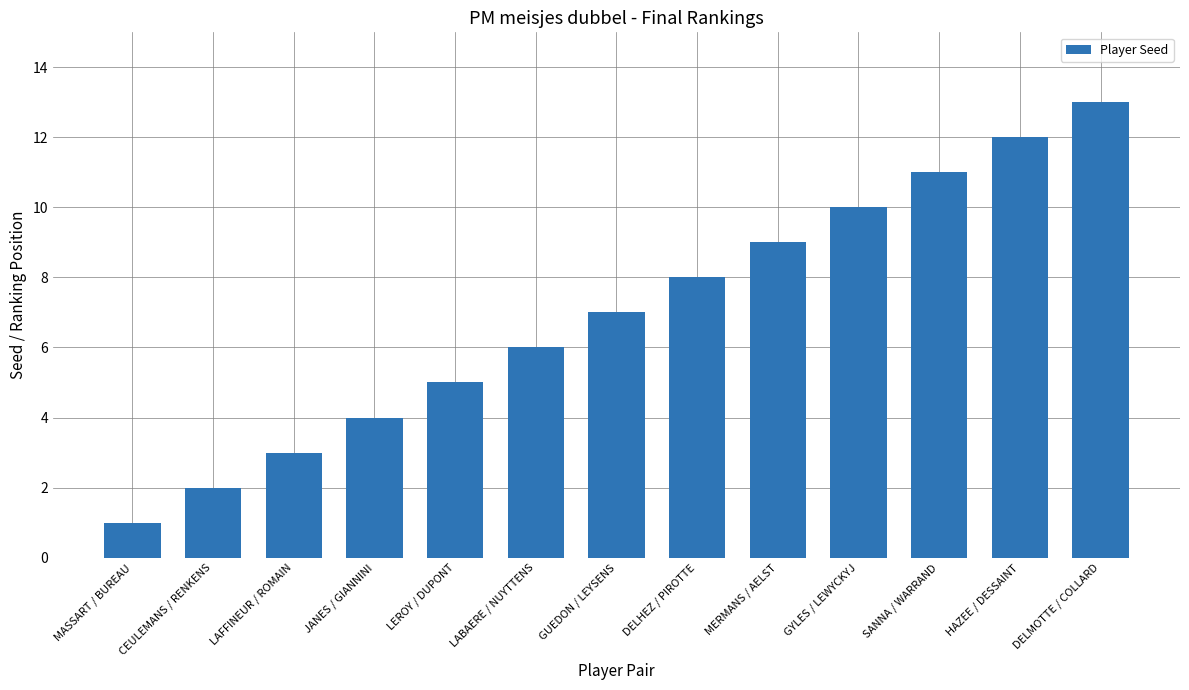

What position from the left is GUEDON / LEYSENS?

7